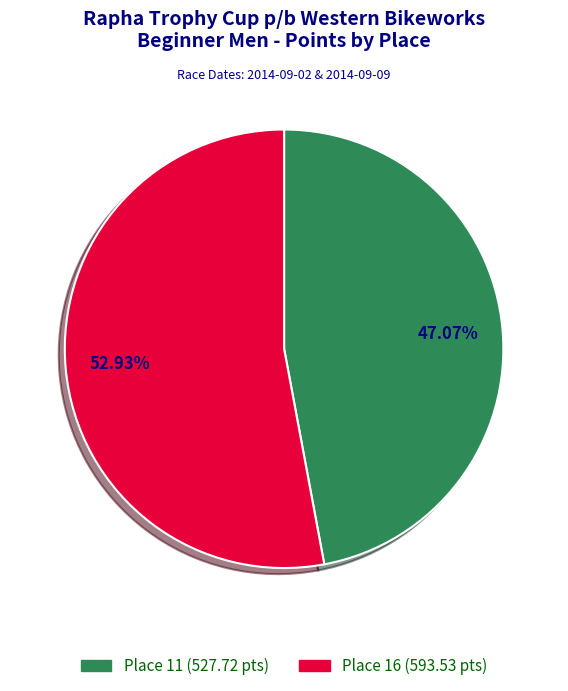

To the nearest percent, what is the average slice percentage?

50%